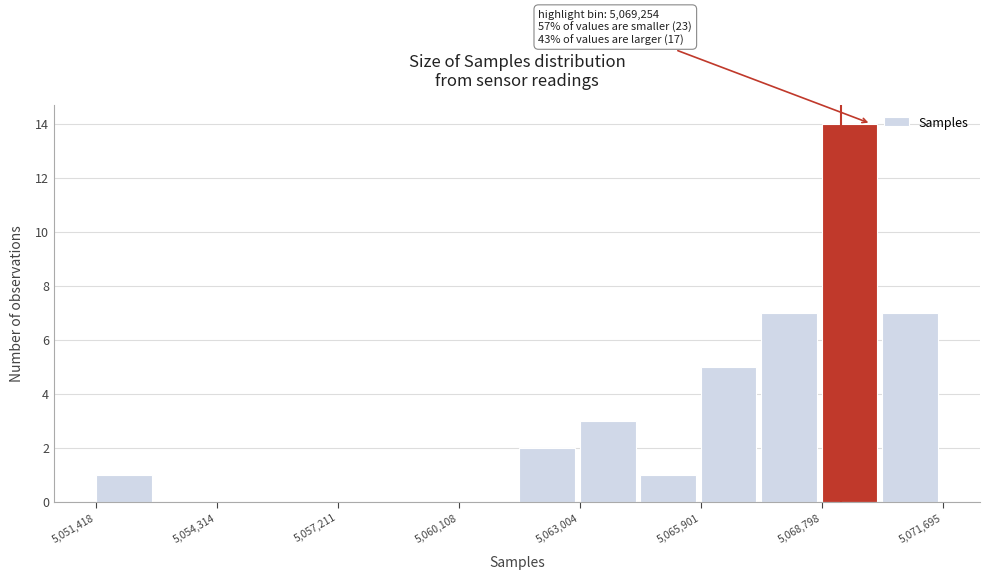

Around what value on the x-axis is the tallest bar? Give the approximate position of its centre, as read against the axis.

5069500